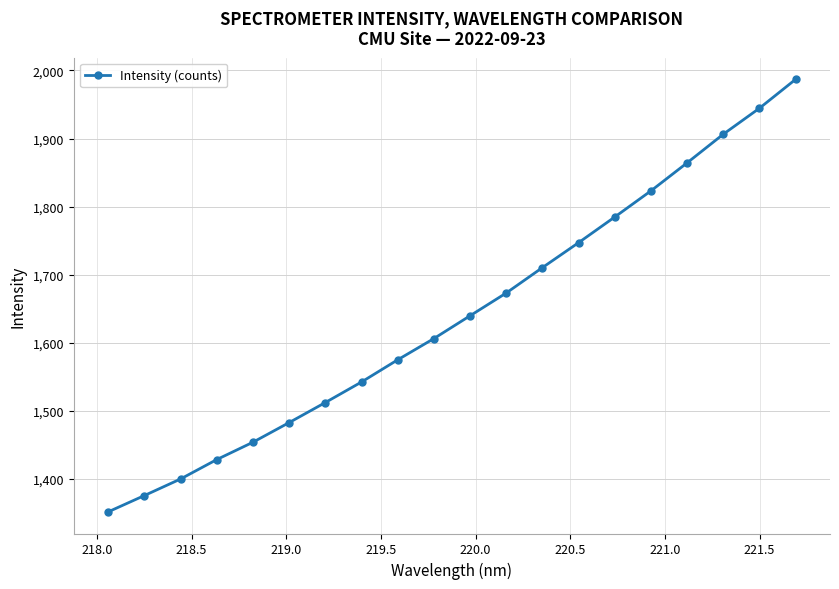

What is the minimum value shown in the chart?

1351.6